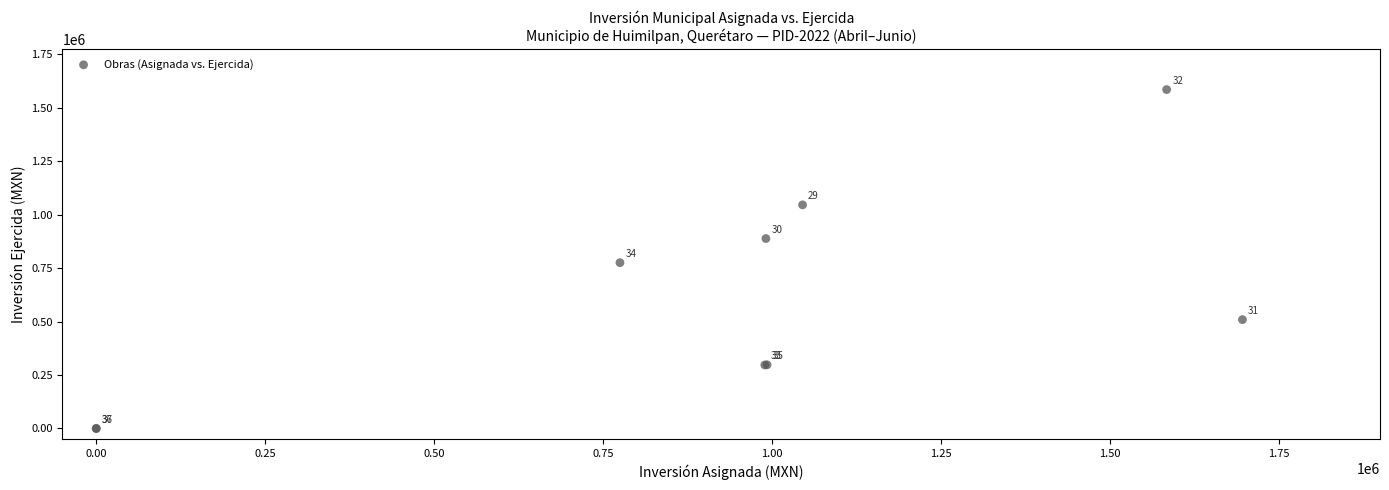

What Y value in the scatter plot is closest to 792185?

775211.4